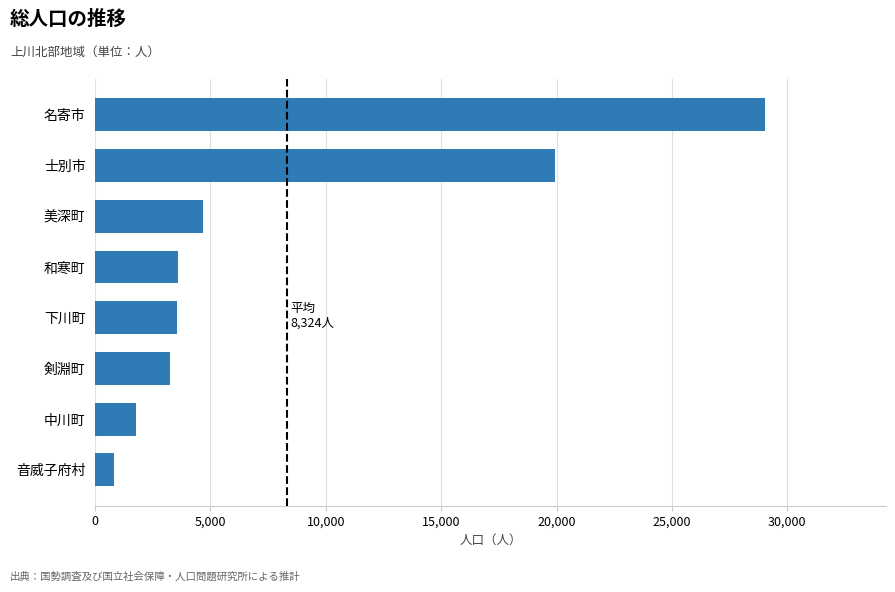

Is it true that the value at 名寄市 is 29048?

True